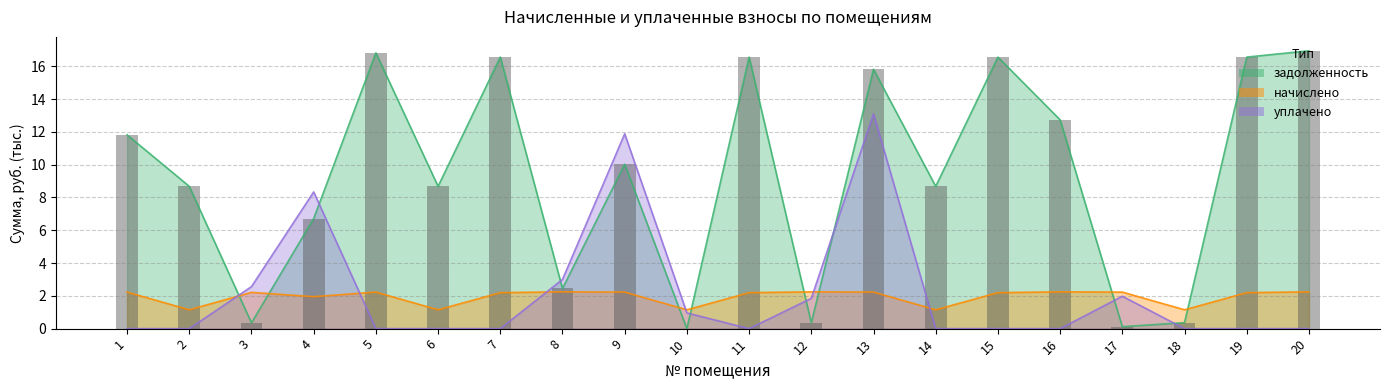

Read the уплачено value at 9.

11.9